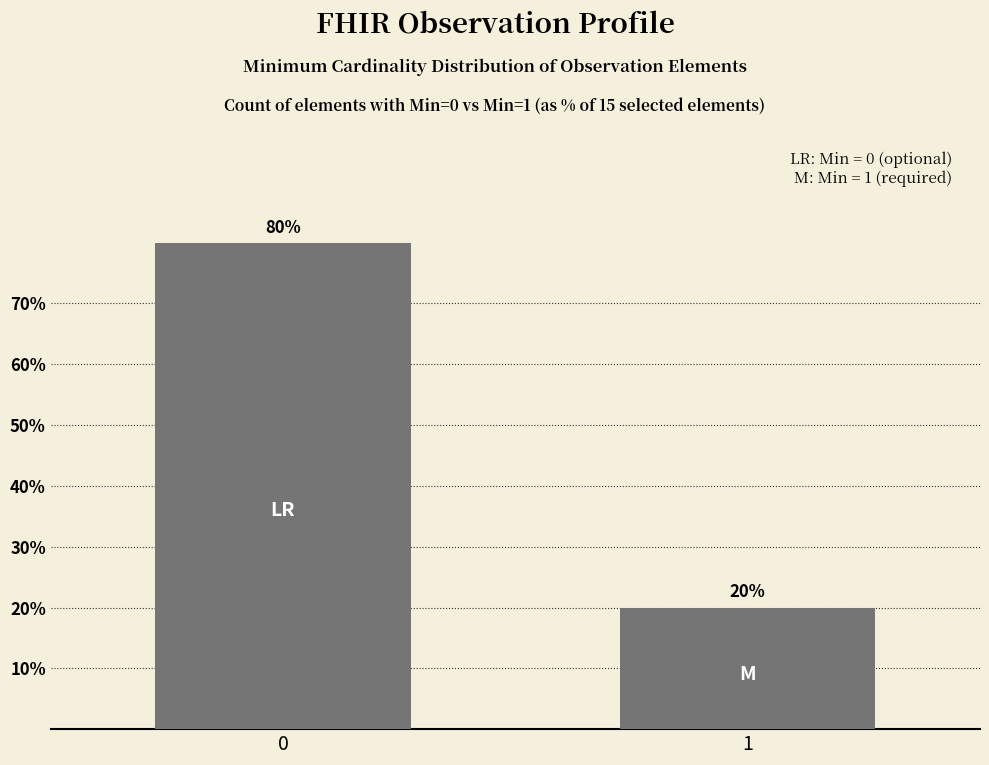

Reading right to left, transcribe all the data shown in this chart.

20	80